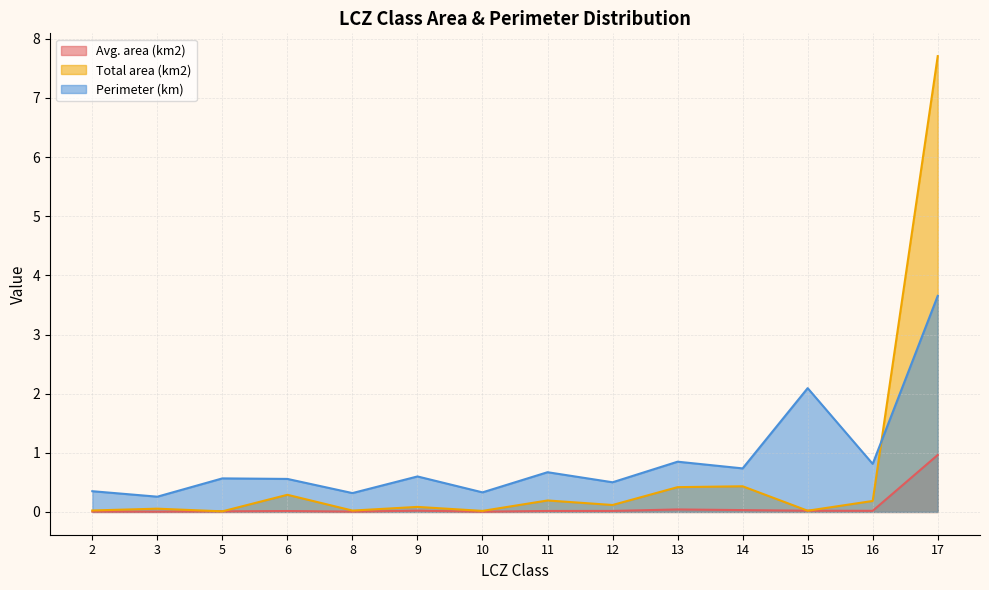

How many lines are shown in the chart?

3